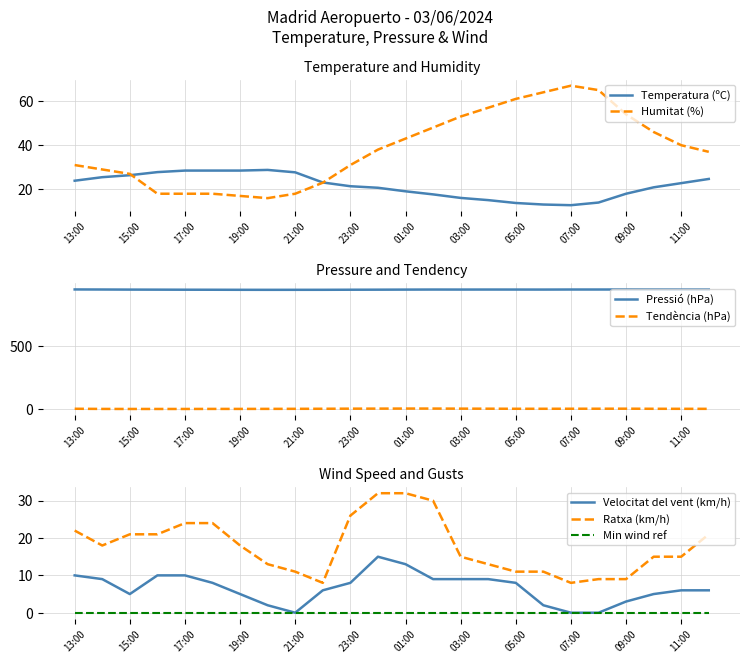

Does the chart have visible grid lines?

Yes